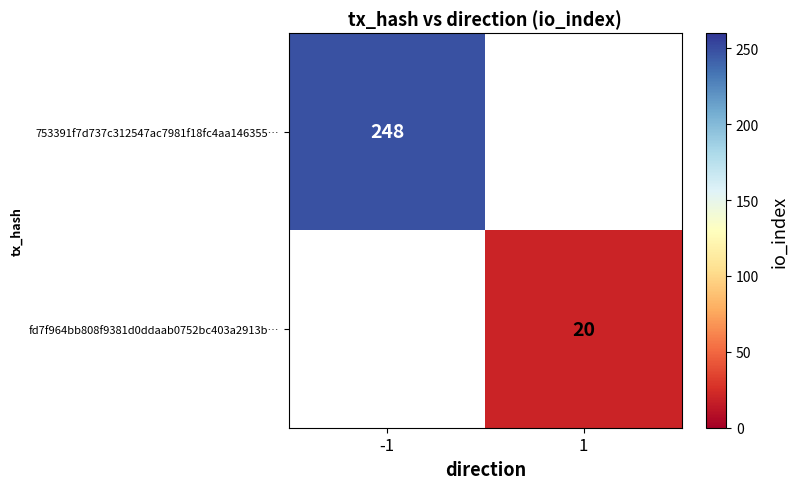

Is it true that fd7f964bb808f9381d0ddaab0752bc403a2913b… equals 20.0 at 1?

True